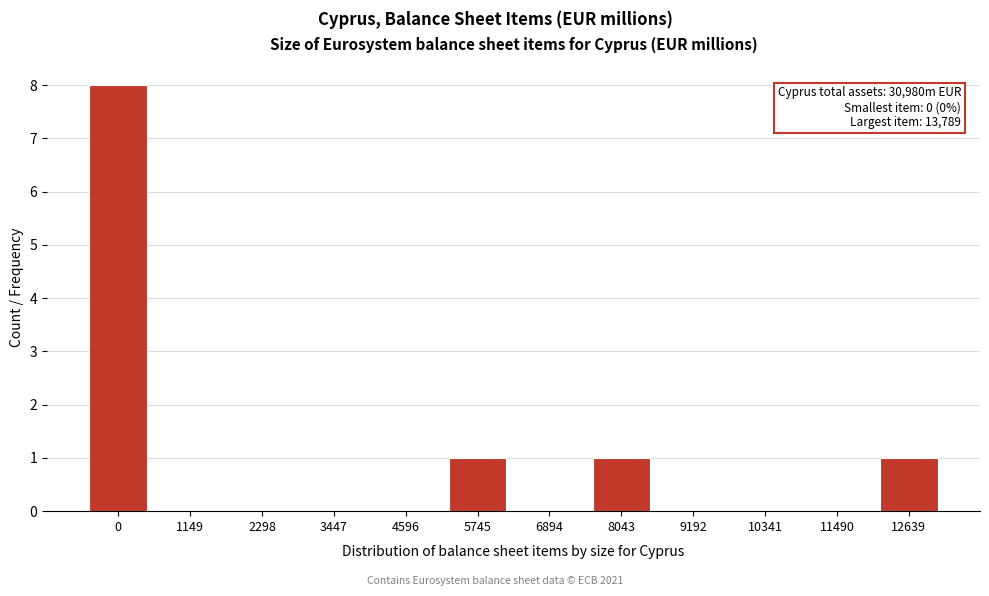

Reading right to left, extract all data points from this chart.

12639=1	11490=0	10341=0	9192=0	8043=1	6894=0	5745=1	4596=0	3447=0	2298=0	1149=0	0=8